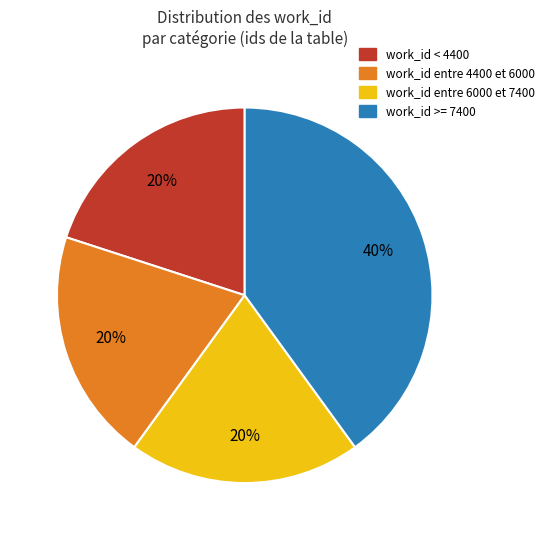

Does any single category account for the majority?

No